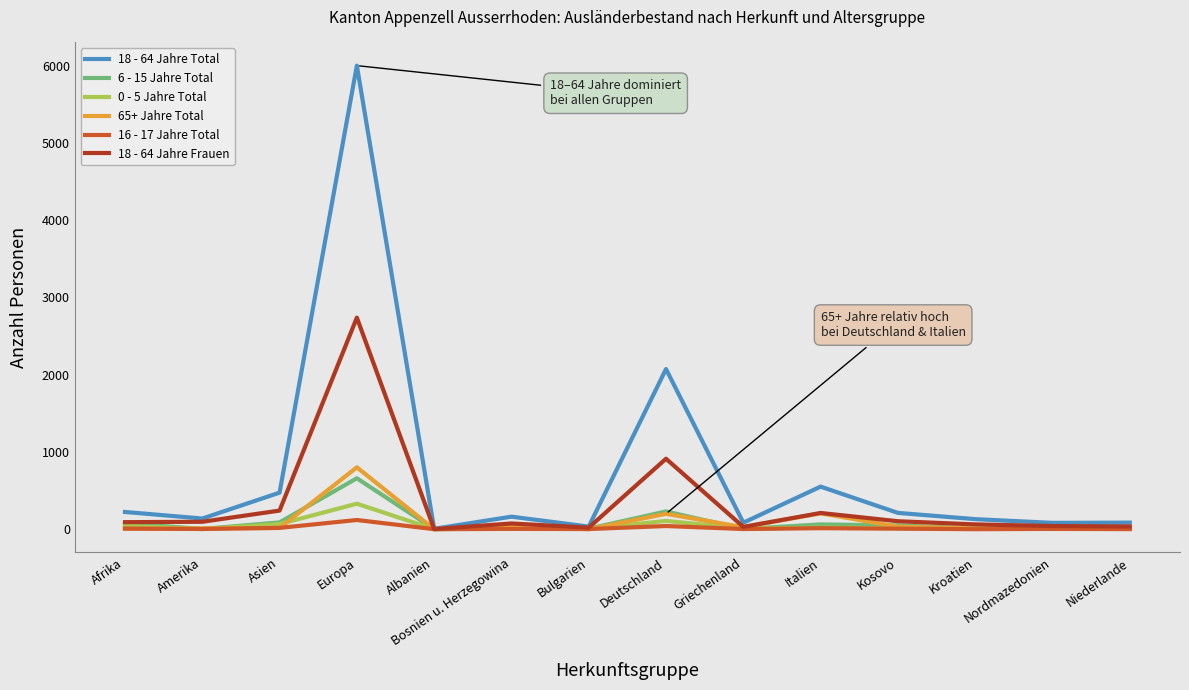

Which series has the widest spread of values?

18 - 64 Jahre Total